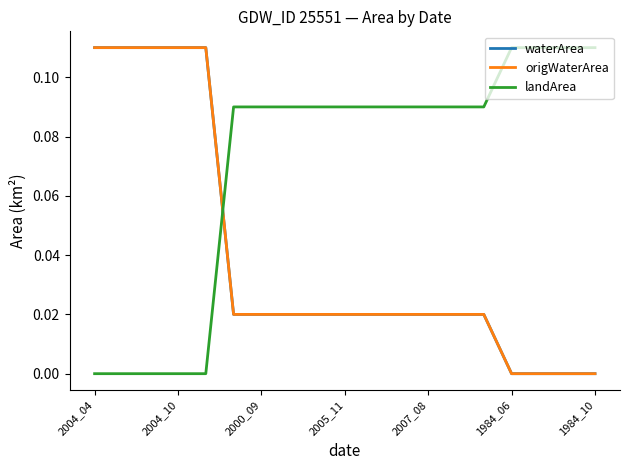

Does the chart display data point markers on the line(s)?

No